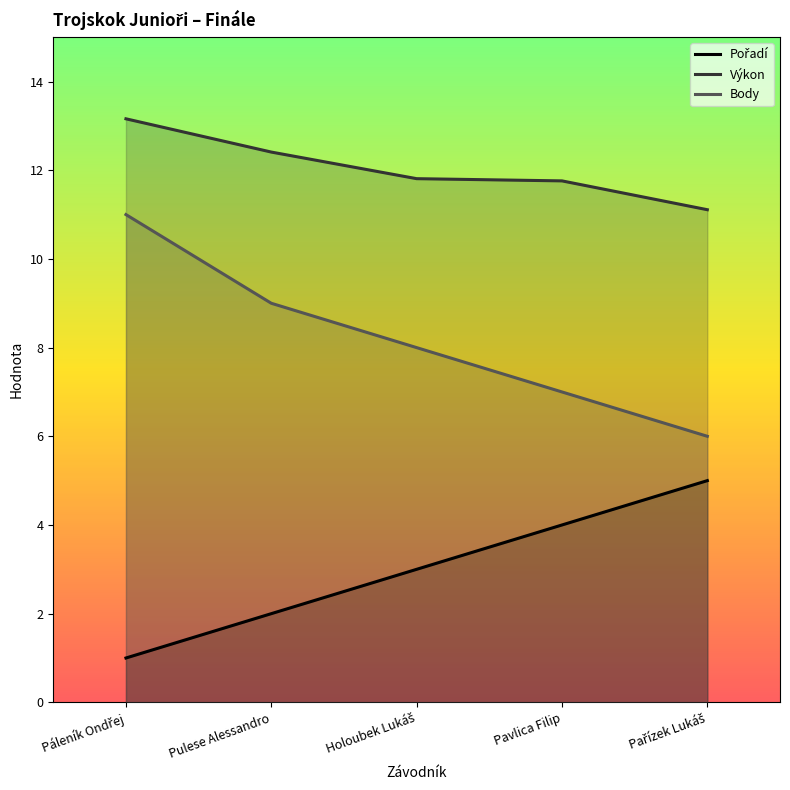

Where is Body nearest to the value 8?

Holoubek Lukáš